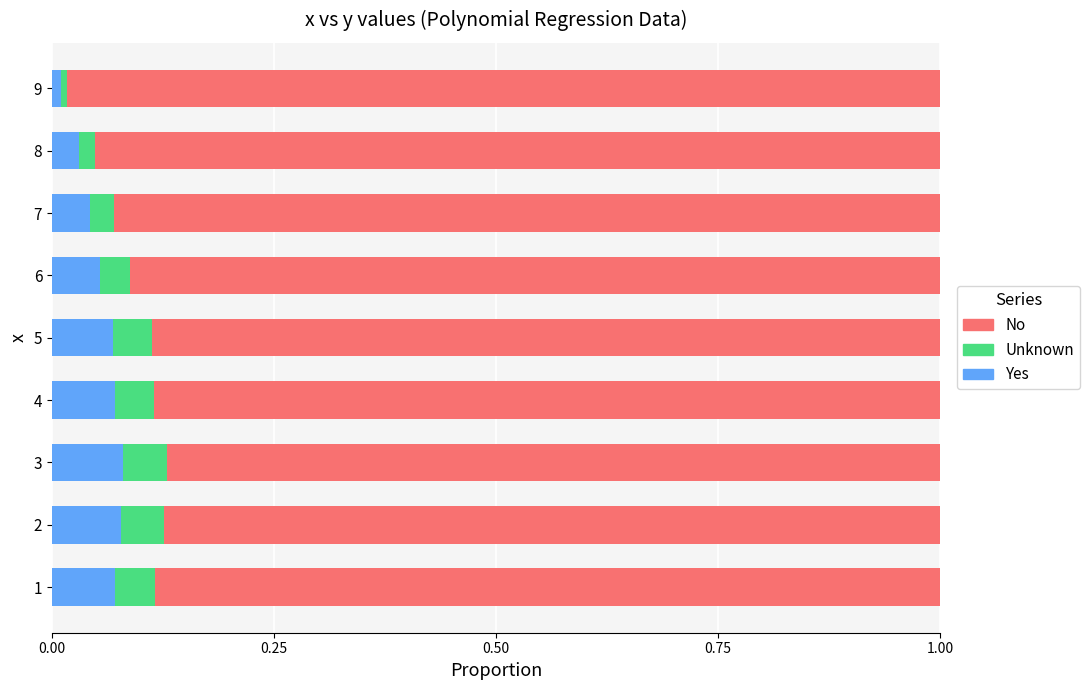

What is the sum of all Yes values?

0.5